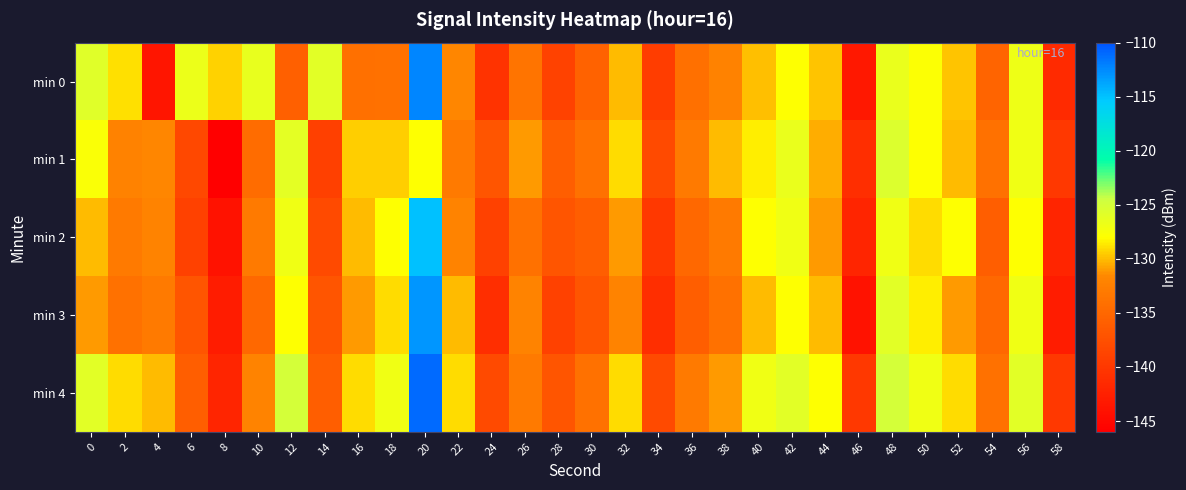

How many categories are shown in the chart?

30